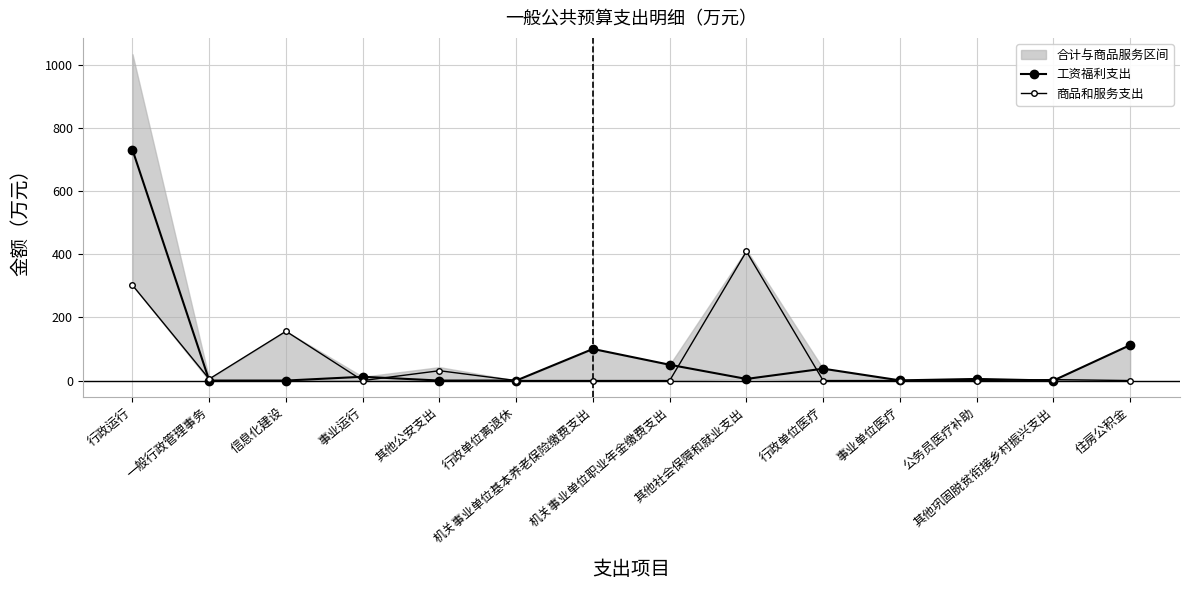

Rank the categories by 商品和服务支出 value from highest to lowest.

其他社会保障和就业支出, 行政运行, 信息化建设, 其他公安支出, 一般行政管理事务, 其他巩固脱贫衔接乡村振兴支出, 事业运行, 行政单位离退休, 机关事业单位基本养老保险缴费支出, 机关事业单位职业年金缴费支出, 行政单位医疗, 事业单位医疗, 公务员医疗补助, 住房公积金